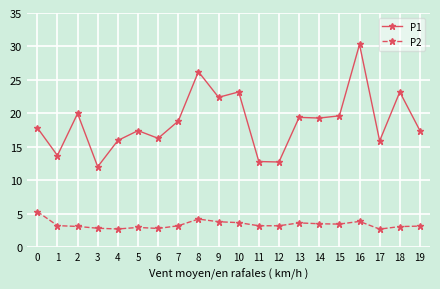

What is the maximum value shown in the chart?

30.3